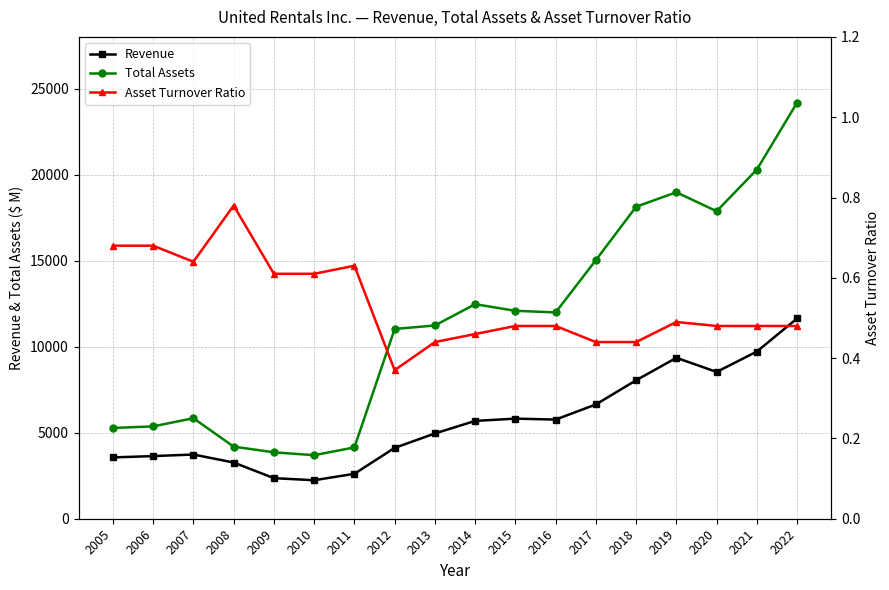

What is the difference between the maximum and minimum values in the Revenue series?

9405